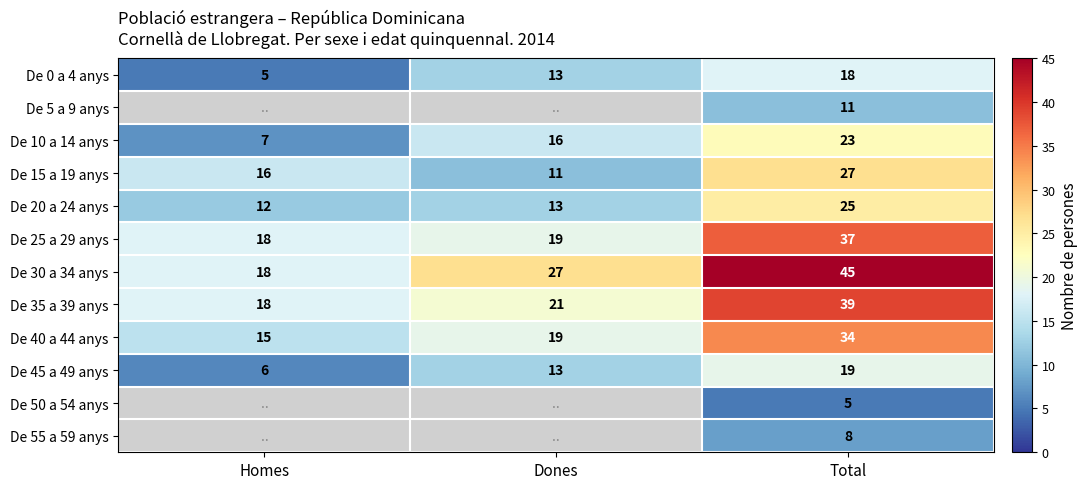

What is the spread (max minus min) of values at Total?

40